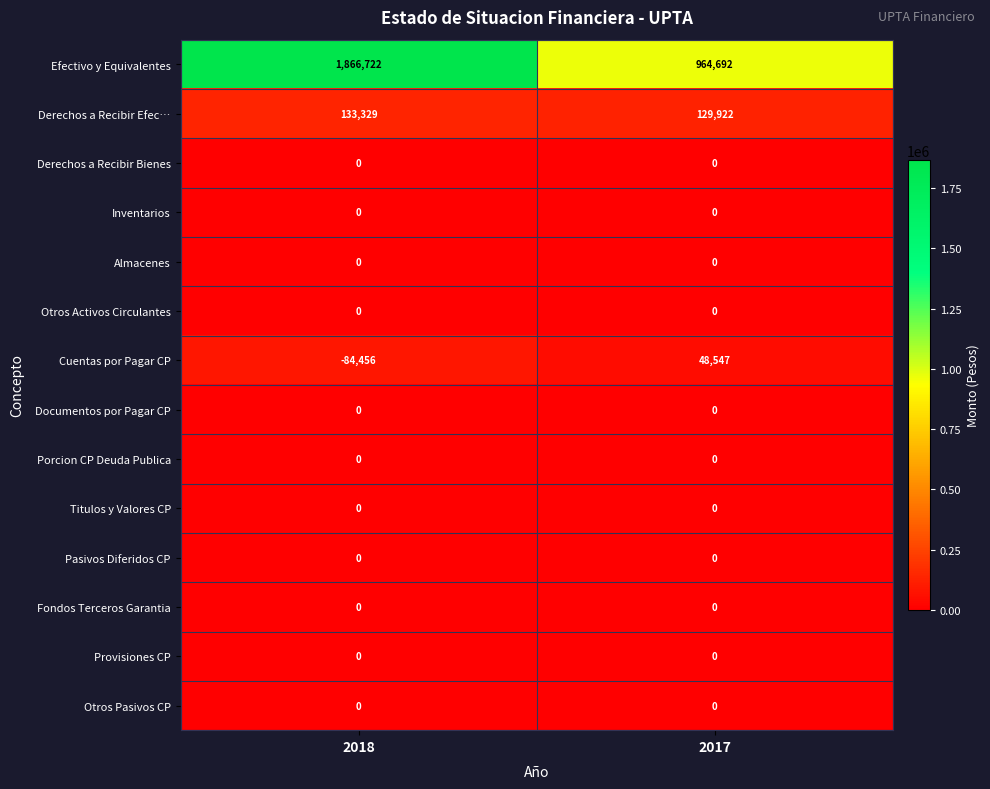

The Pasivos Diferidos CP series shows 0 at 2017. True or false?

True